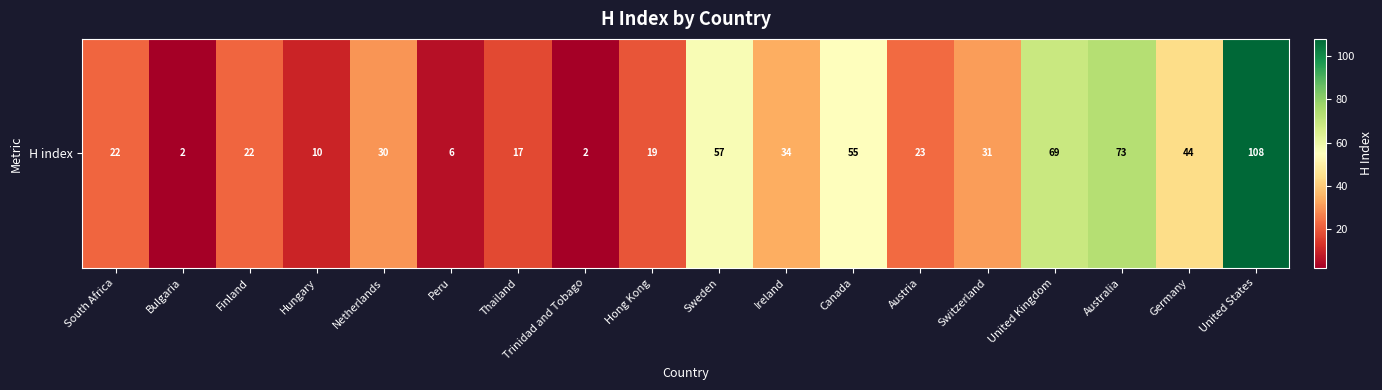

What is the difference between the values at Ireland and United Kingdom?

35